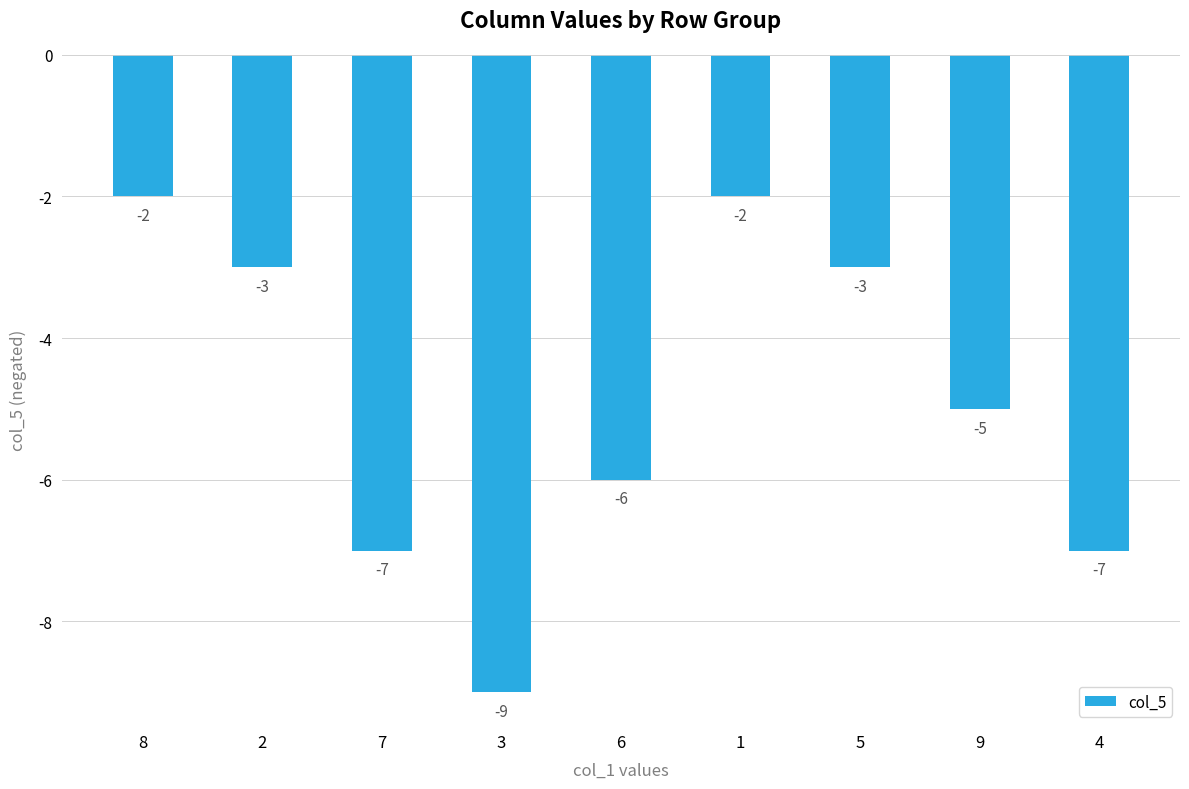

What position from the right is 4?

1